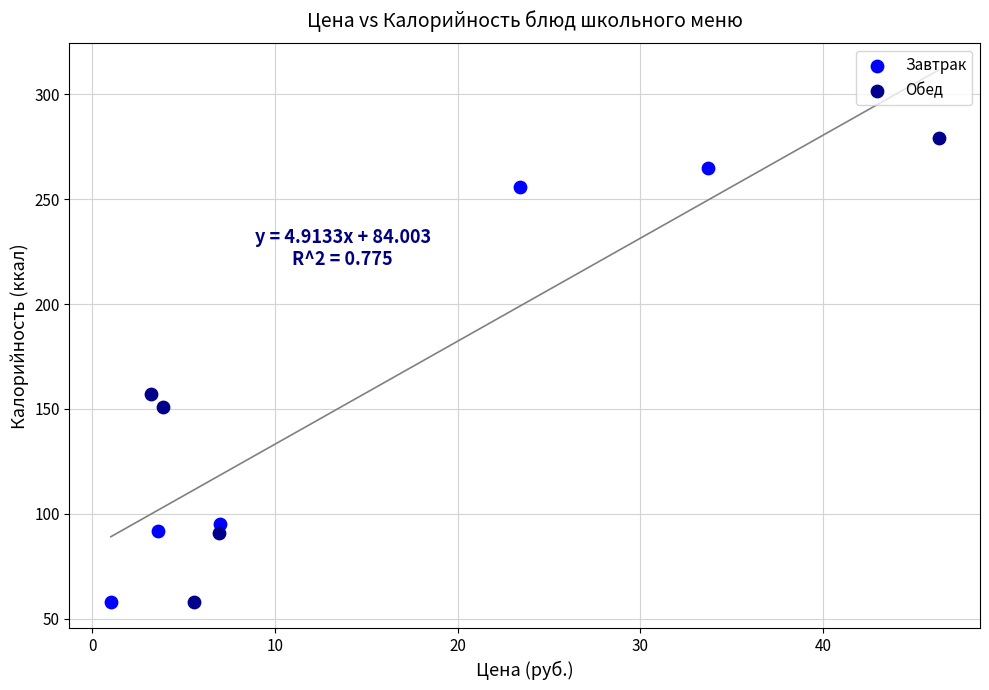

Which series contains the highest Y value?

Обед